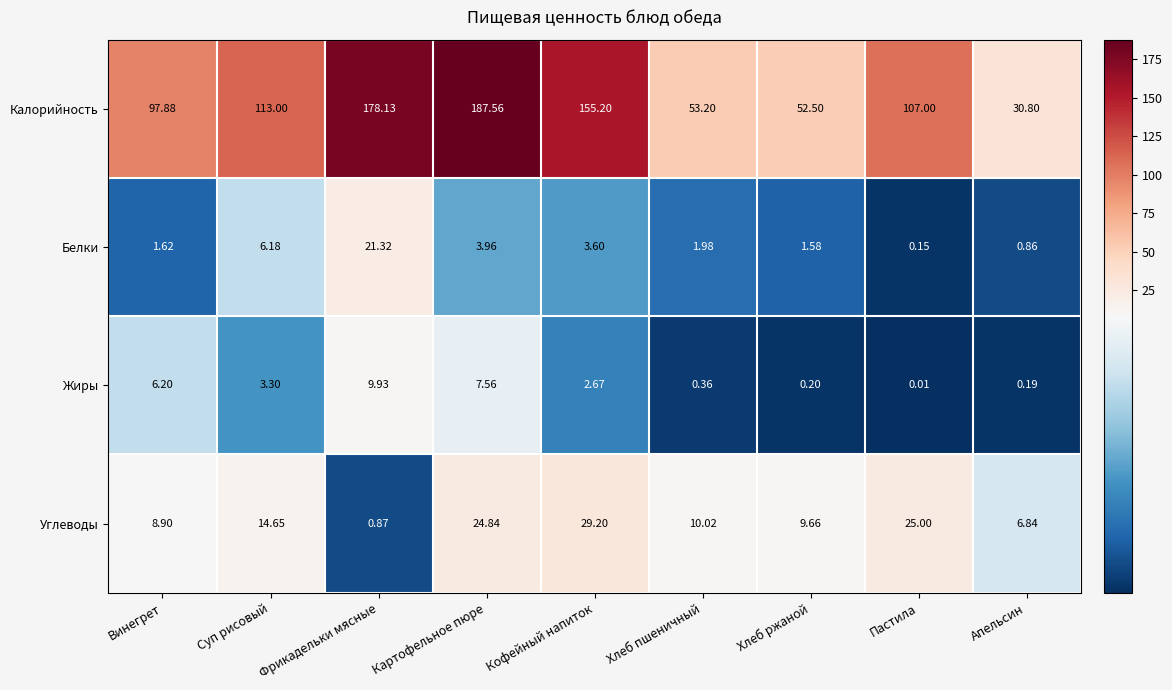

List the labels in order of Калорийность value, smallest first.

Апельсин, Хлеб ржаной, Хлеб пшеничный, Винегрет, Пастила, Суп рисовый, Кофейный напиток, Фрикадельки мясные, Картофельное пюре